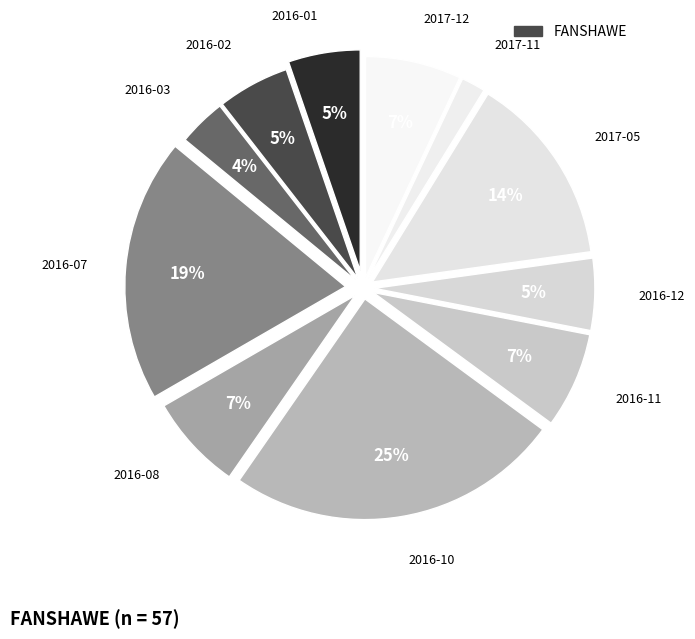

How many segments does this pie chart have?

11